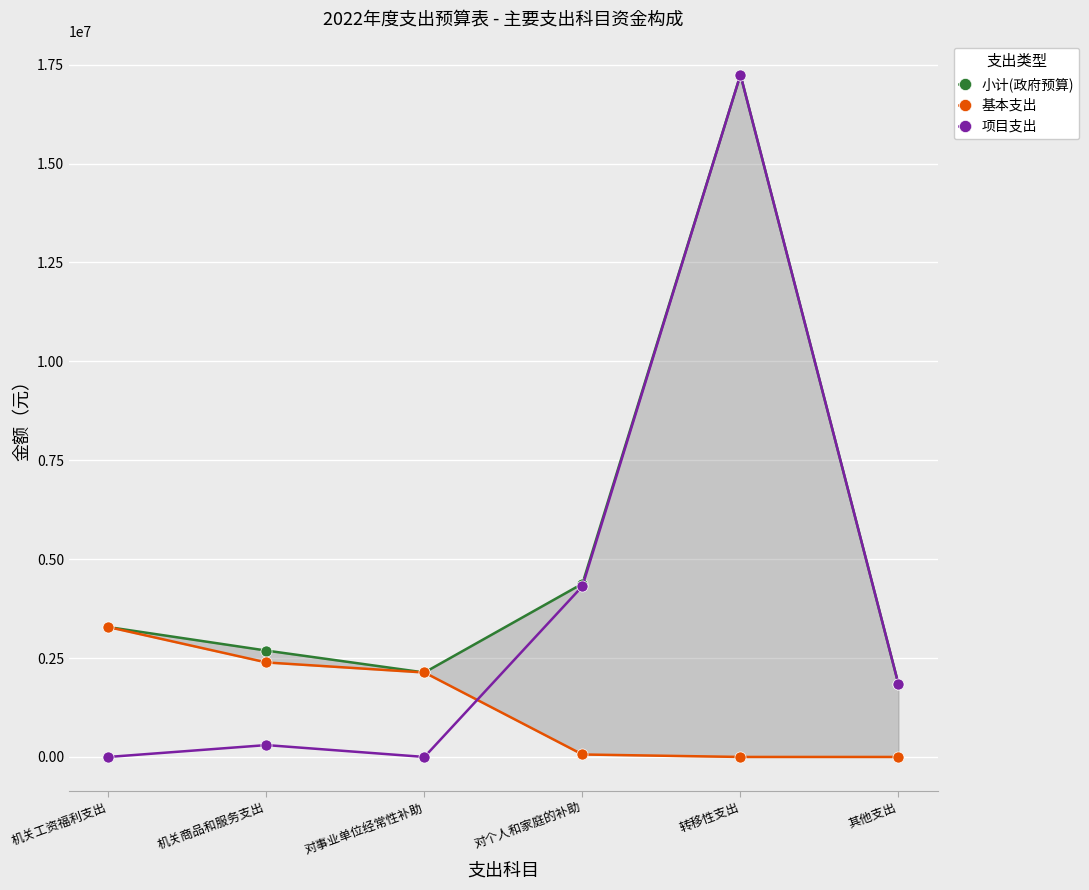

How many data points in 小计(政府预算) are less than 3283003?

3